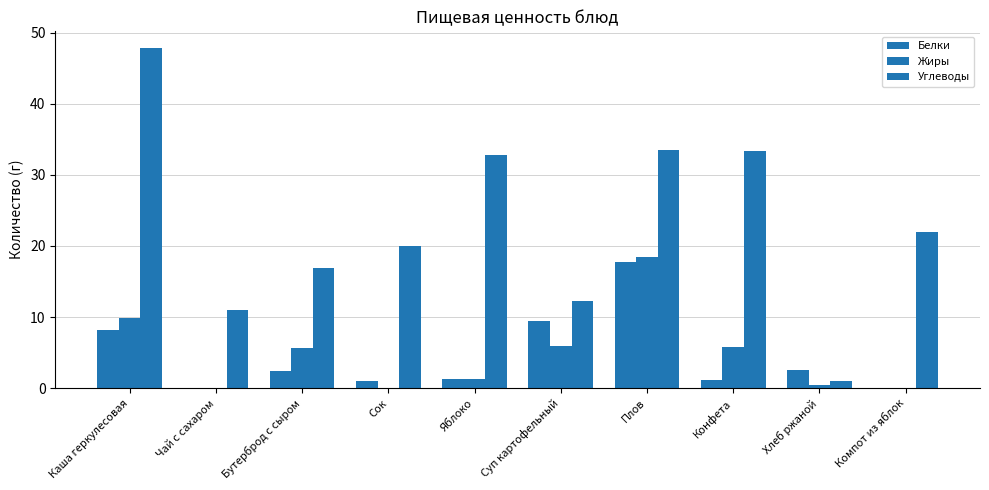

At which category does the chart reach its minimum across all series?

Компот из яблок